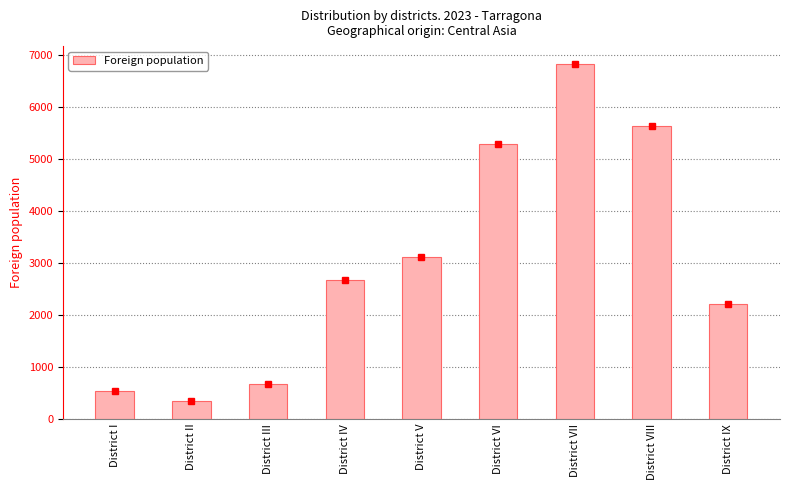

What is the approximate value at District IX?

2205